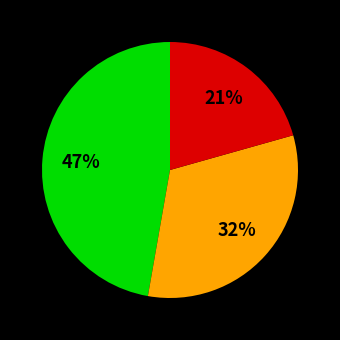

How many slices are in this pie chart?

3